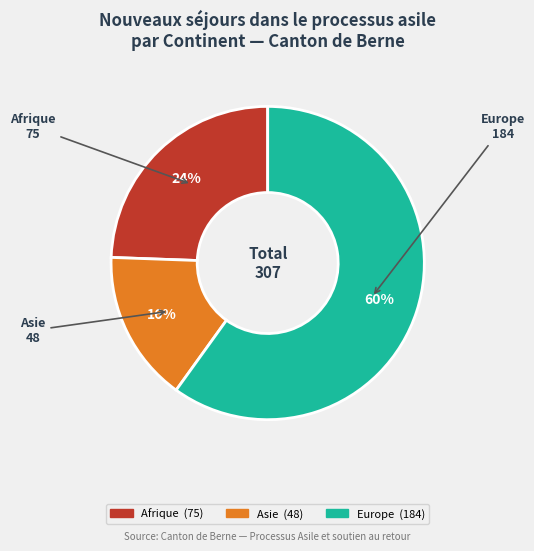

To the nearest percent, what is the average slice percentage?

33%